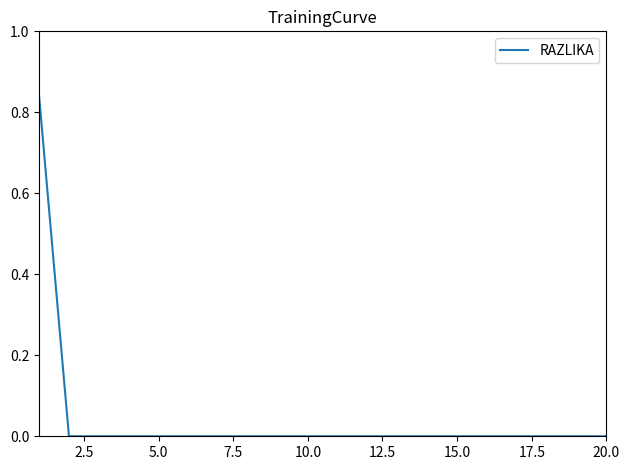

How many values are between 0 and 1?

20